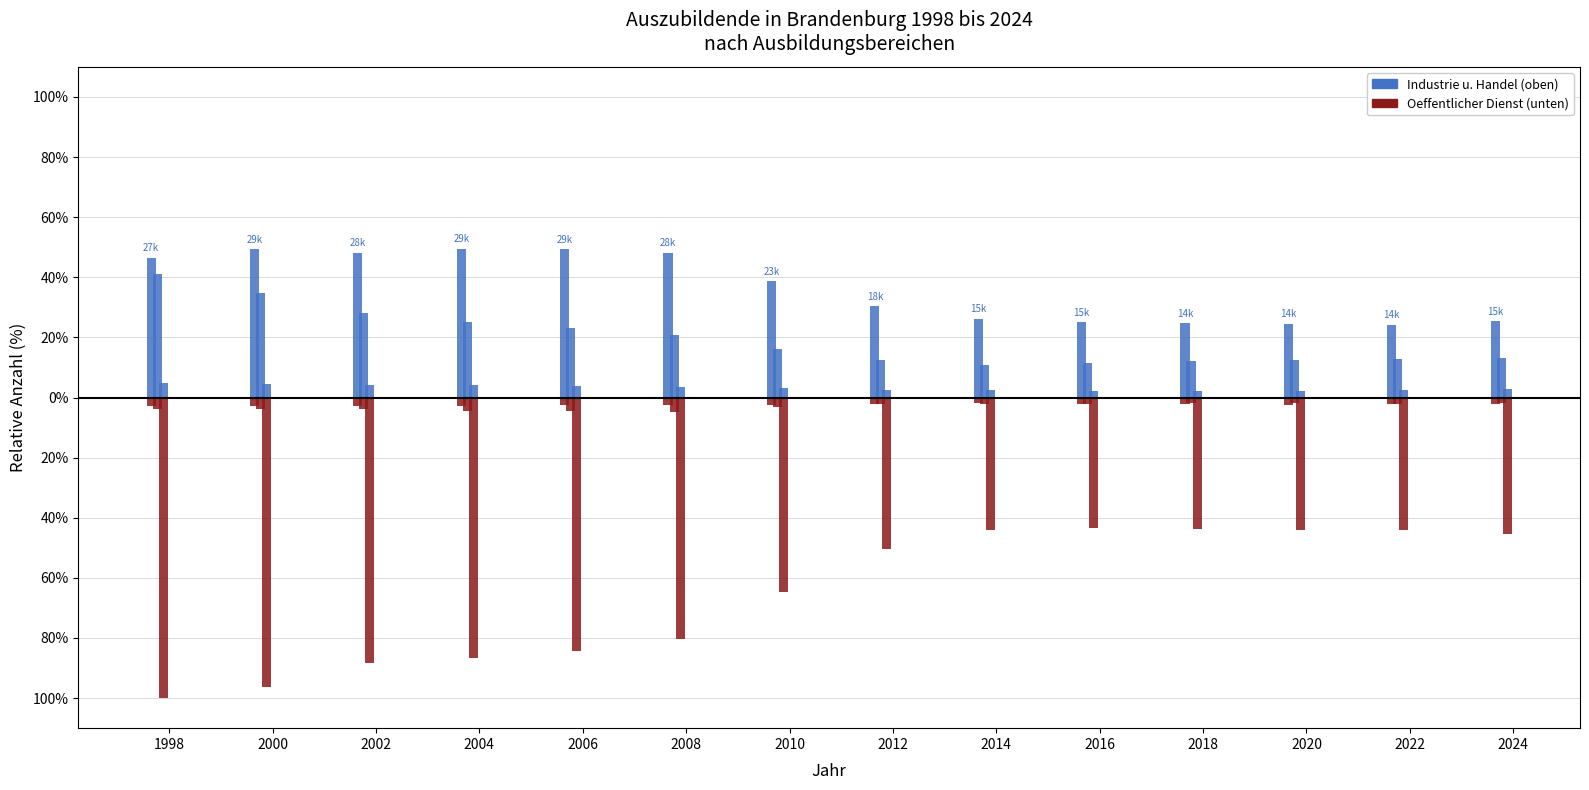

Which has a higher value, 2018 or 2008?

2008